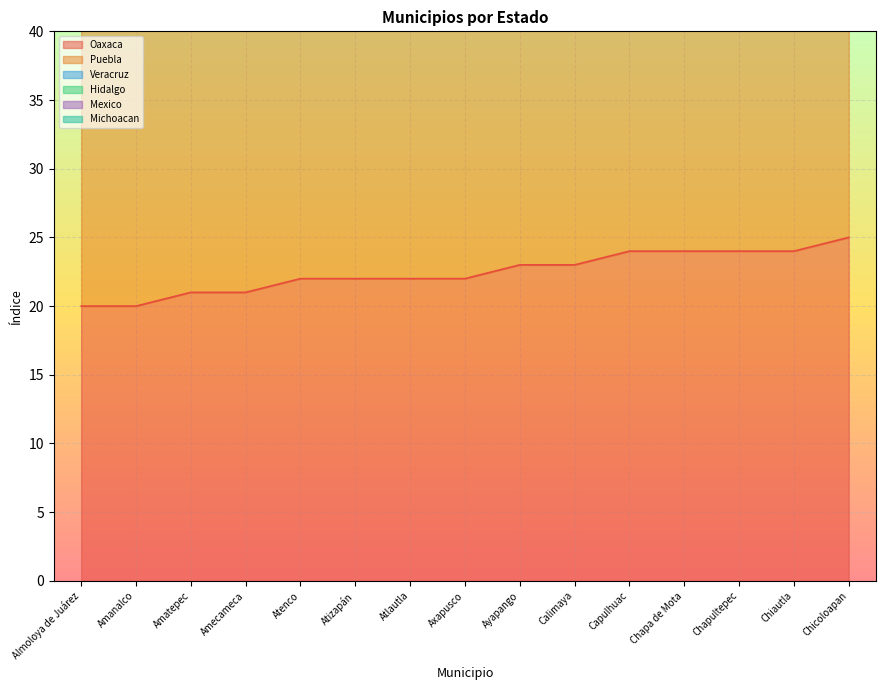

What is the difference between the Veracruz values at Ayapango and Amanalco?

12